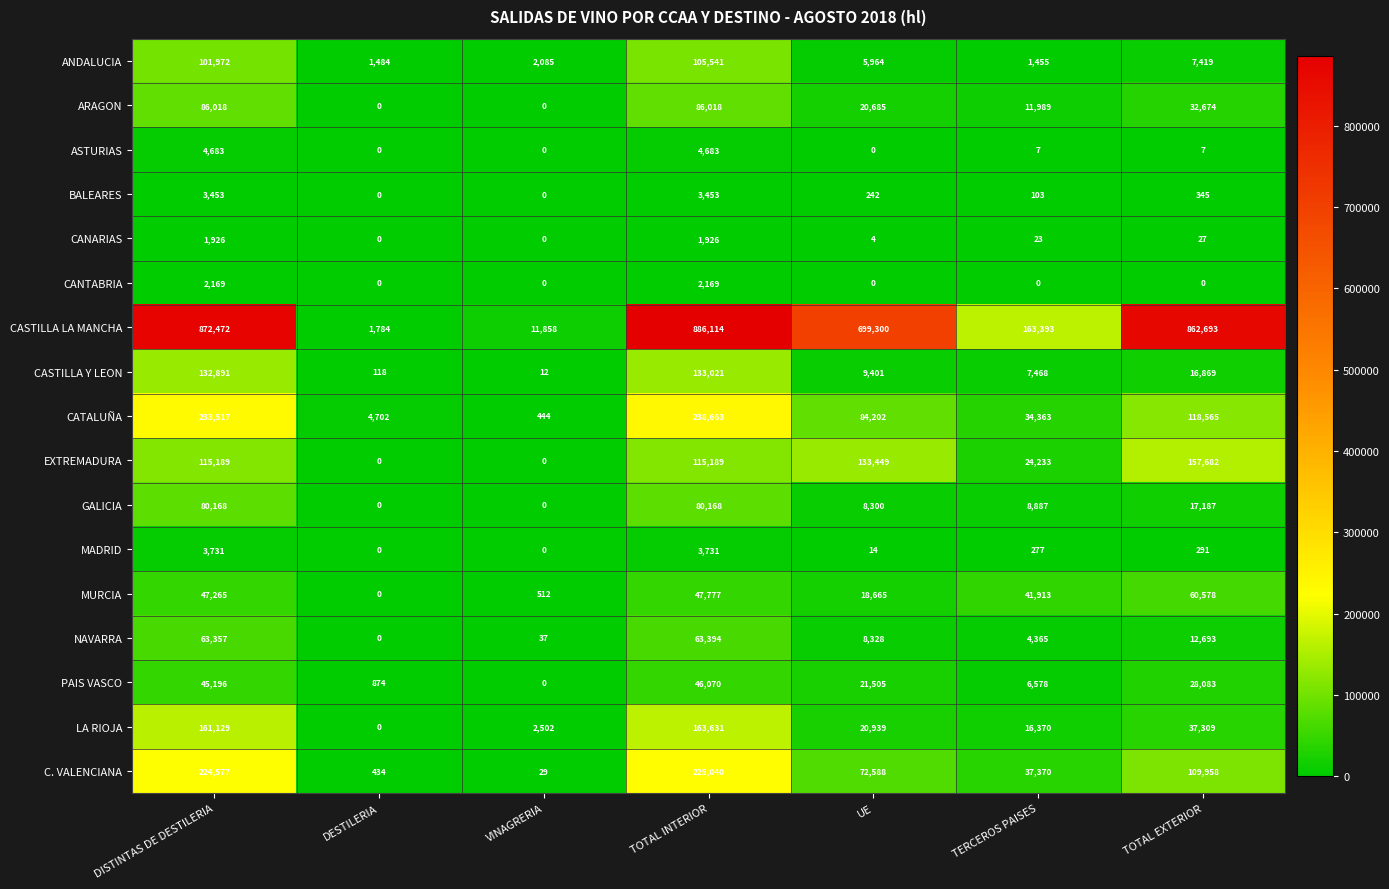

Where is C. VALENCIANA nearest to the value 112534?

TOTAL EXTERIOR